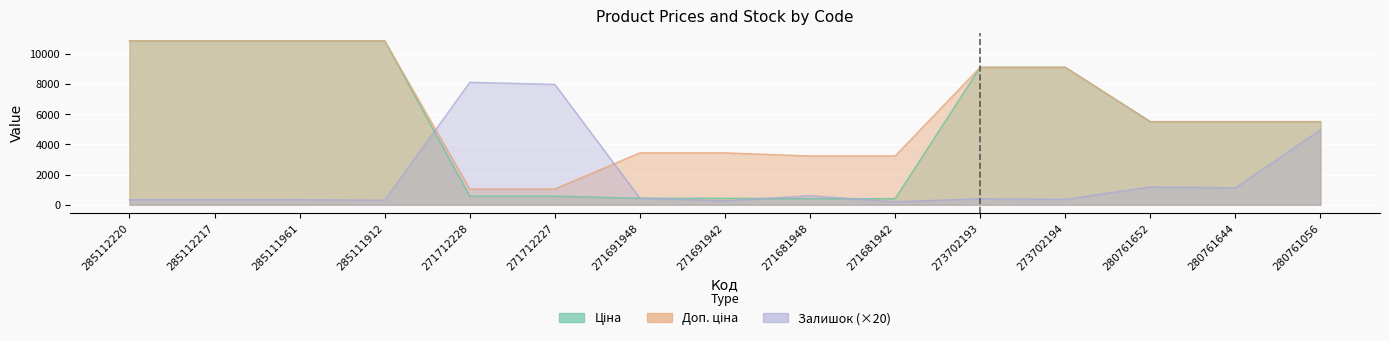

What is the average value of the Залишок series?

1793.3